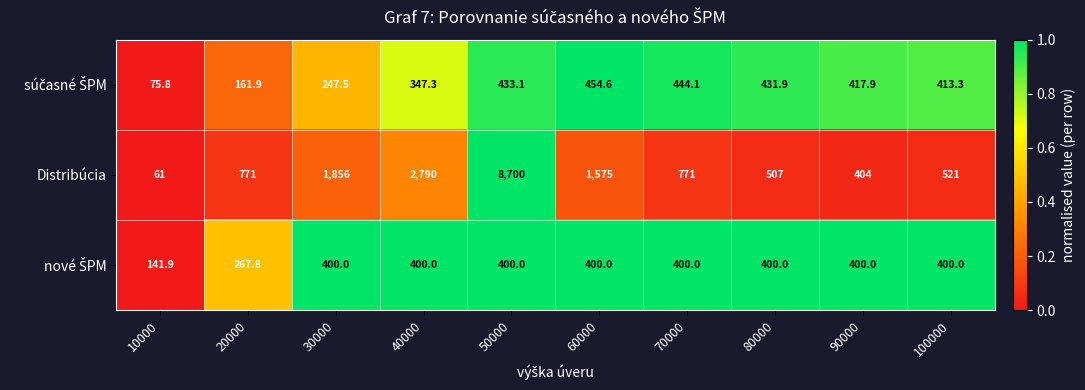

Which series has the widest spread of values?

Distribúcia